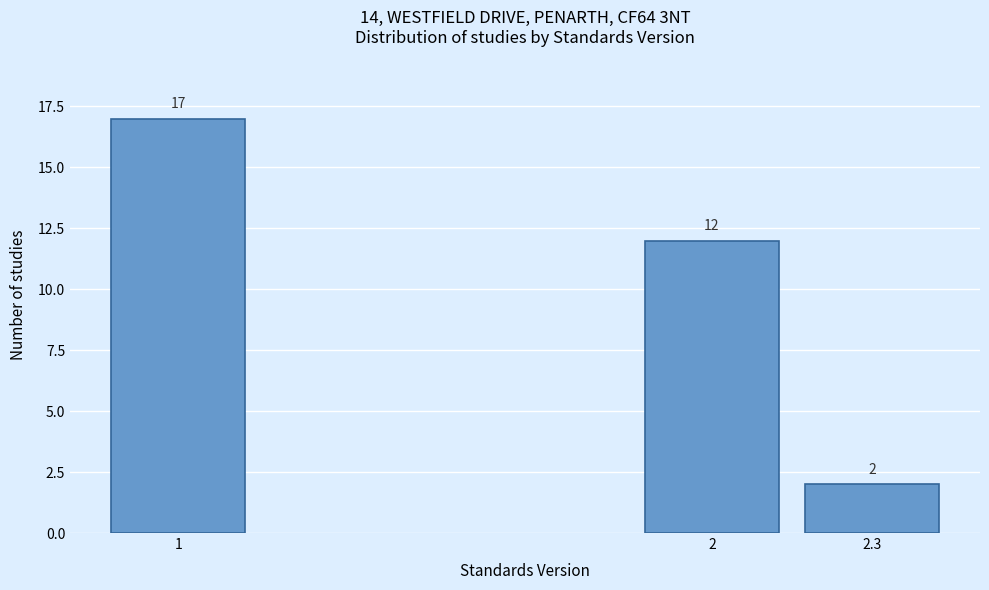

Reading right to left, transcribe all the data shown in this chart.

2	12	17